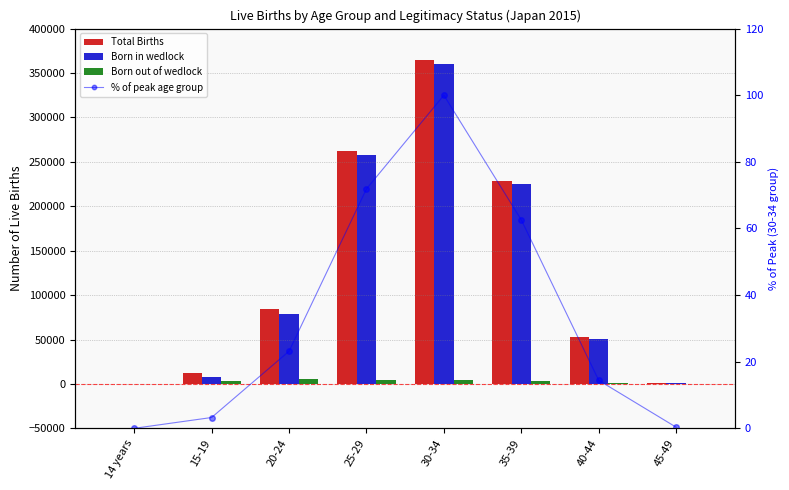

Which label corresponds to the smallest value in the chart?

14 years